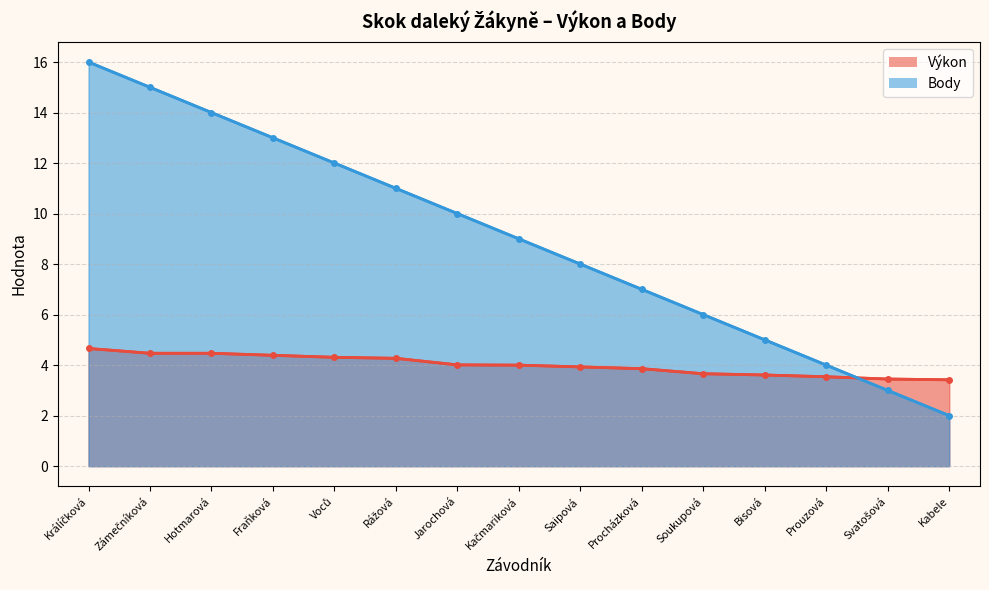

Which series has the largest range (max minus min)?

Body